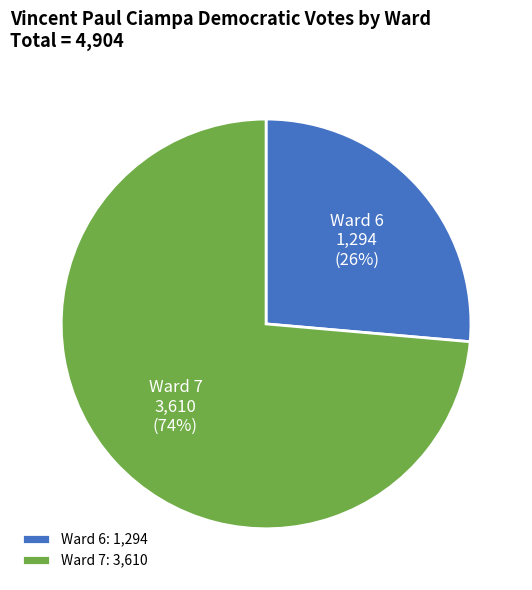

To the nearest percent, what is the average slice percentage?

50%